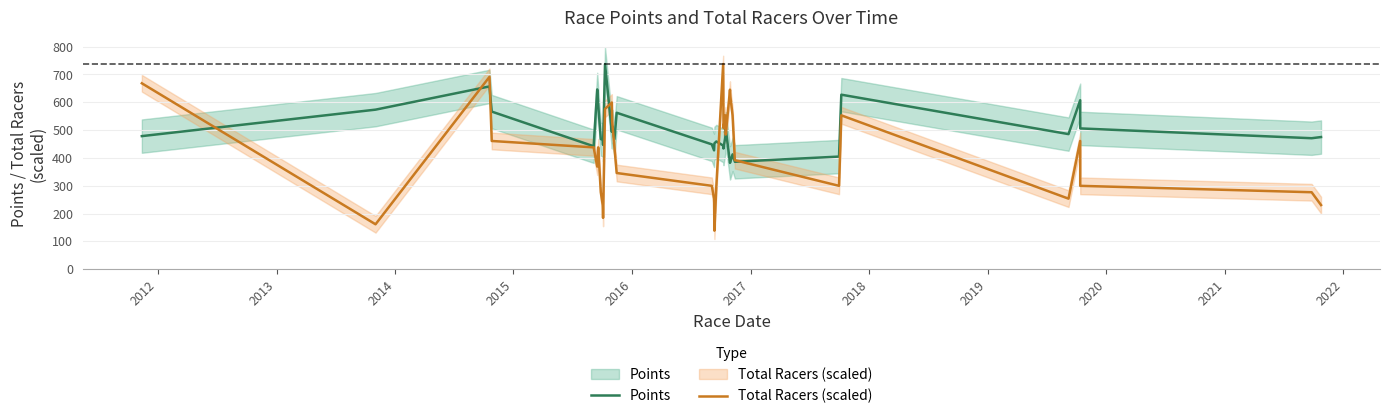

Rank the series by their maximum value, from highest to lowest.

Points, Total Racers (scaled)